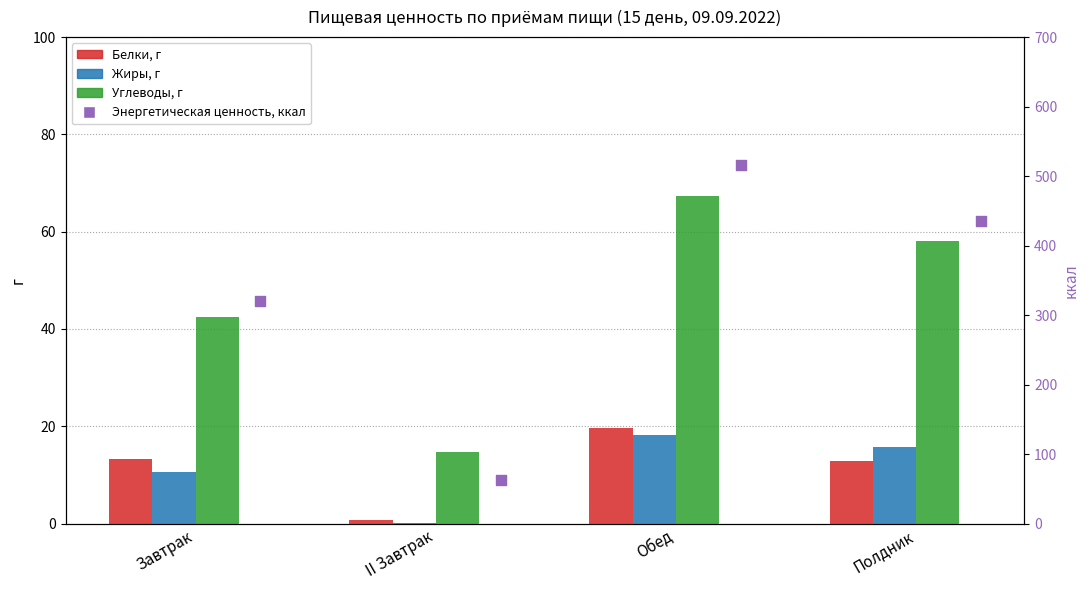

Is the value of Углеводы, г at Обед greater than the value of Энергетическая ценность, ккал at Полдник?

No